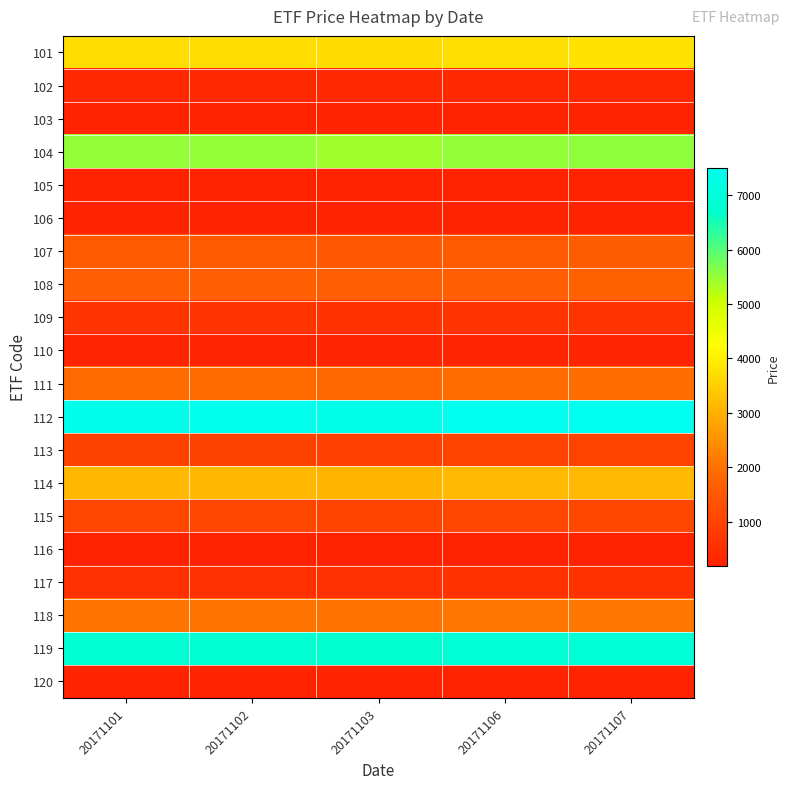

List the series in order of their peak value, highest first.

112, 119, 104, 101, 114, 118, 111, 108, 107, 115, 113, 109, 117, 102, 110, 106, 103, 105, 120, 116